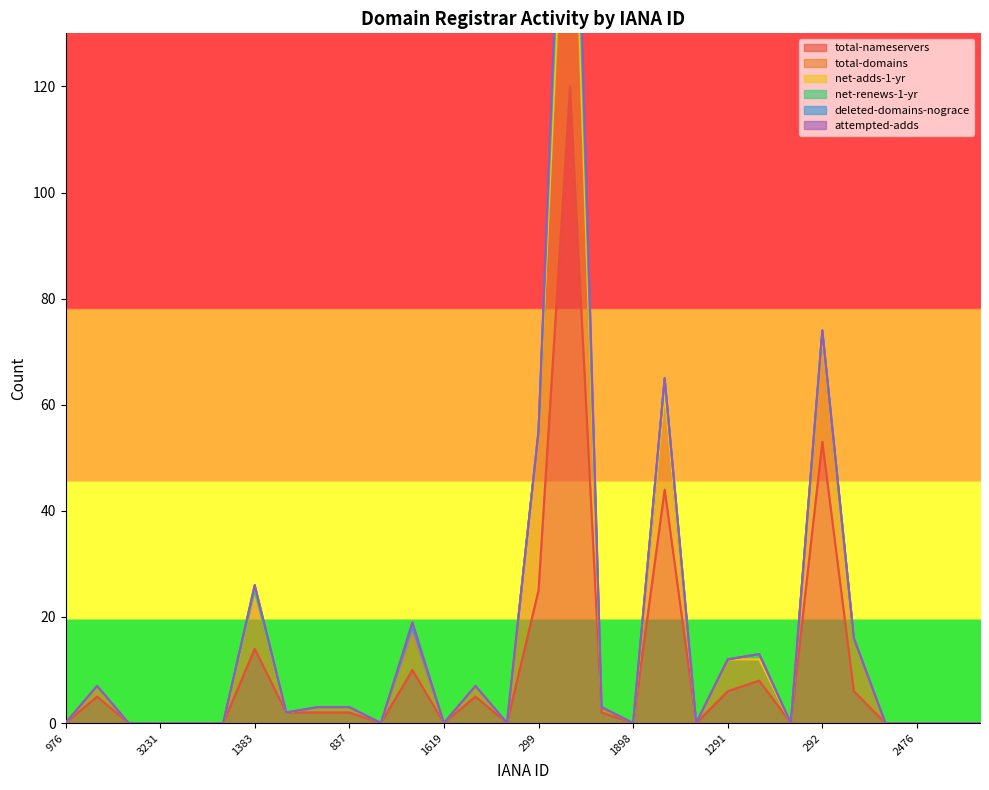

What is the label of the 6th point from the right?

292